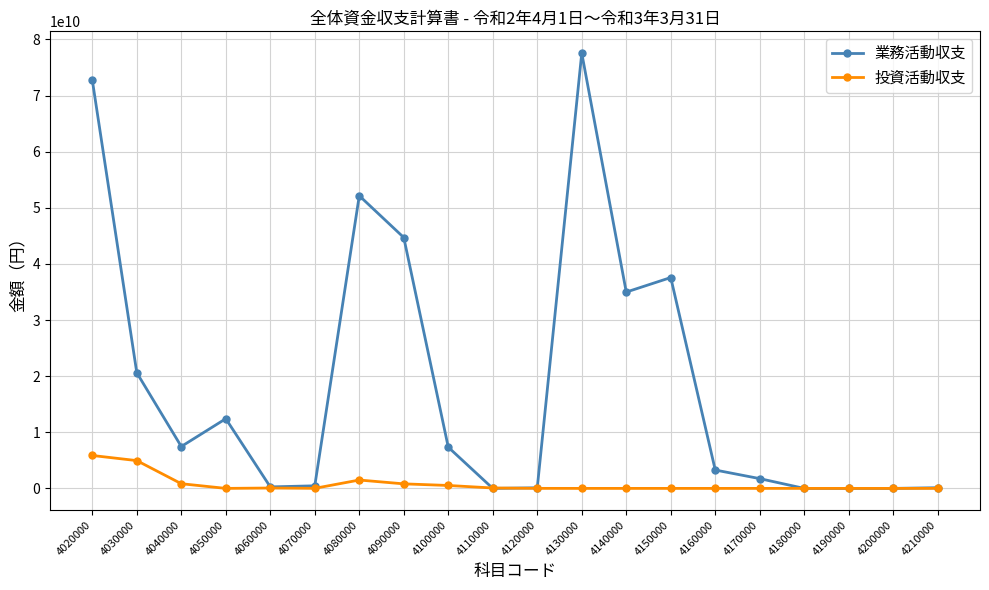

What is the total value across all series at 4080000?

53634098359